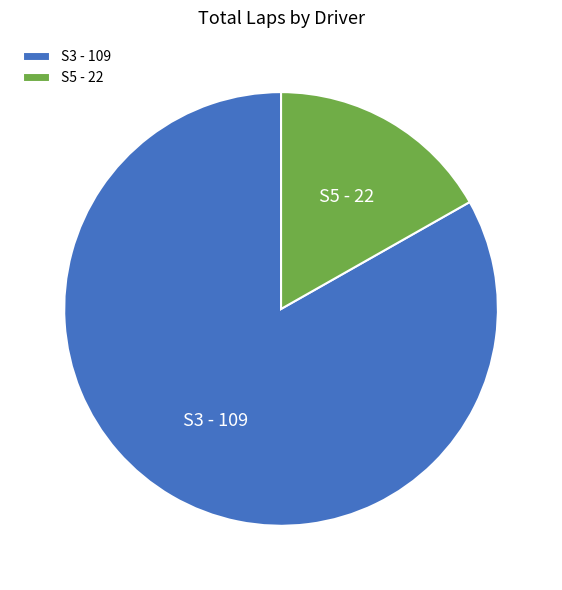

How many slices are in this pie chart?

2